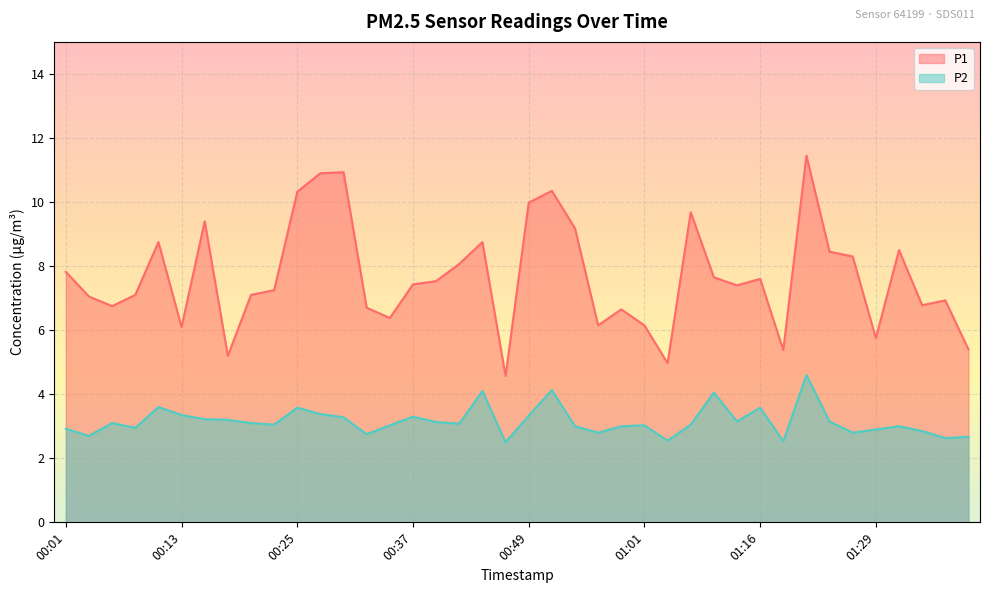

Which label corresponds to the largest value in the chart?

01:22